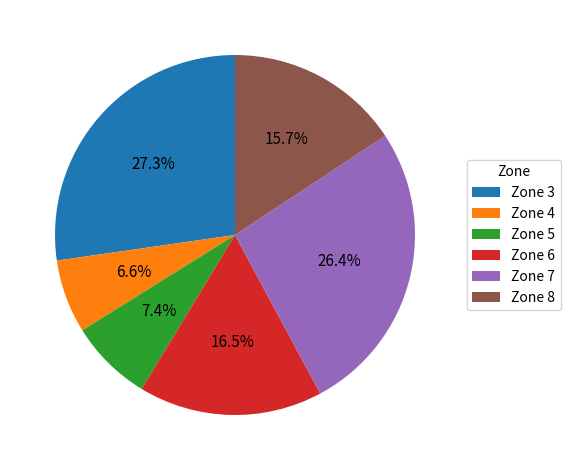

Does any single category account for the majority?

No